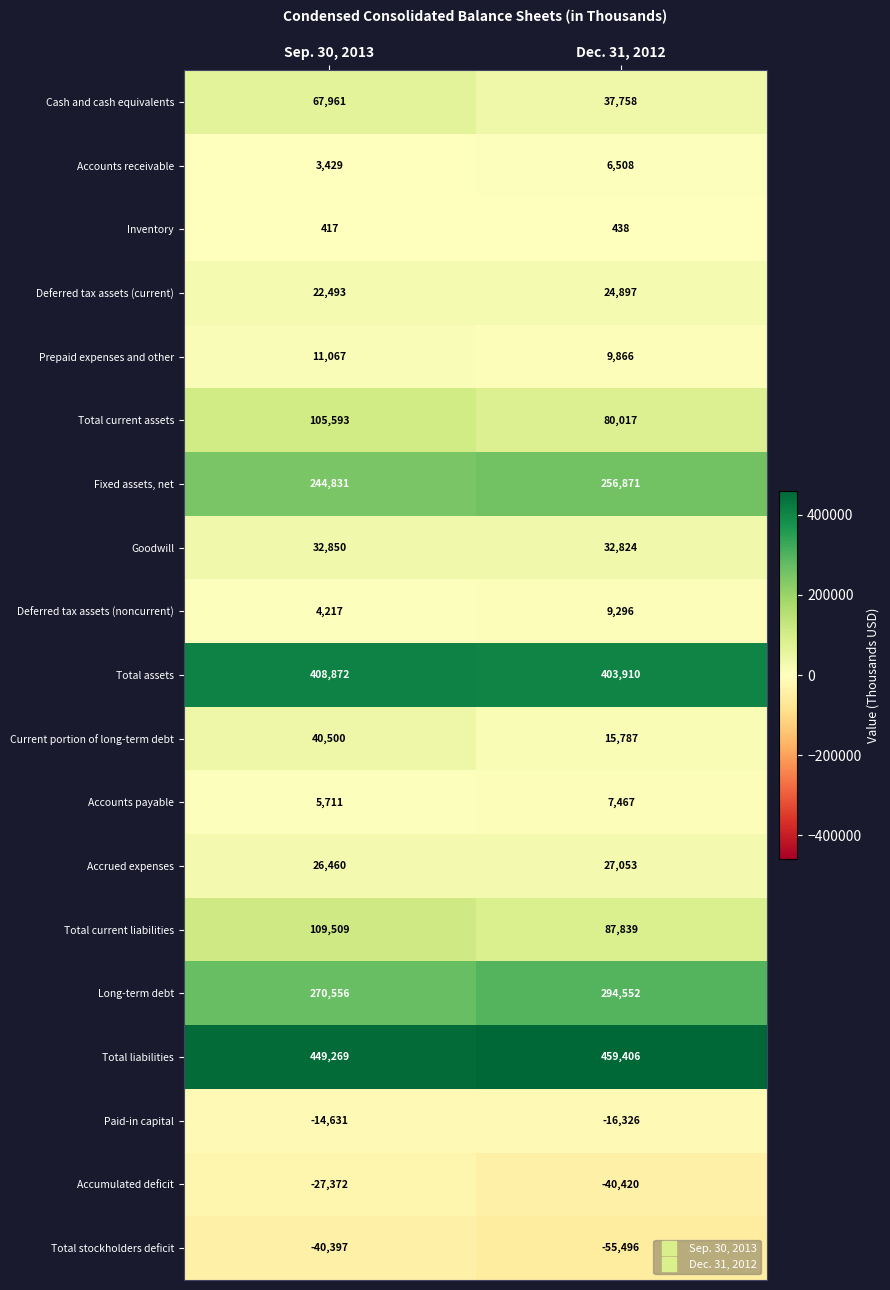

What is the difference between the maximum and minimum values in the Accumulated deficit series?

13048